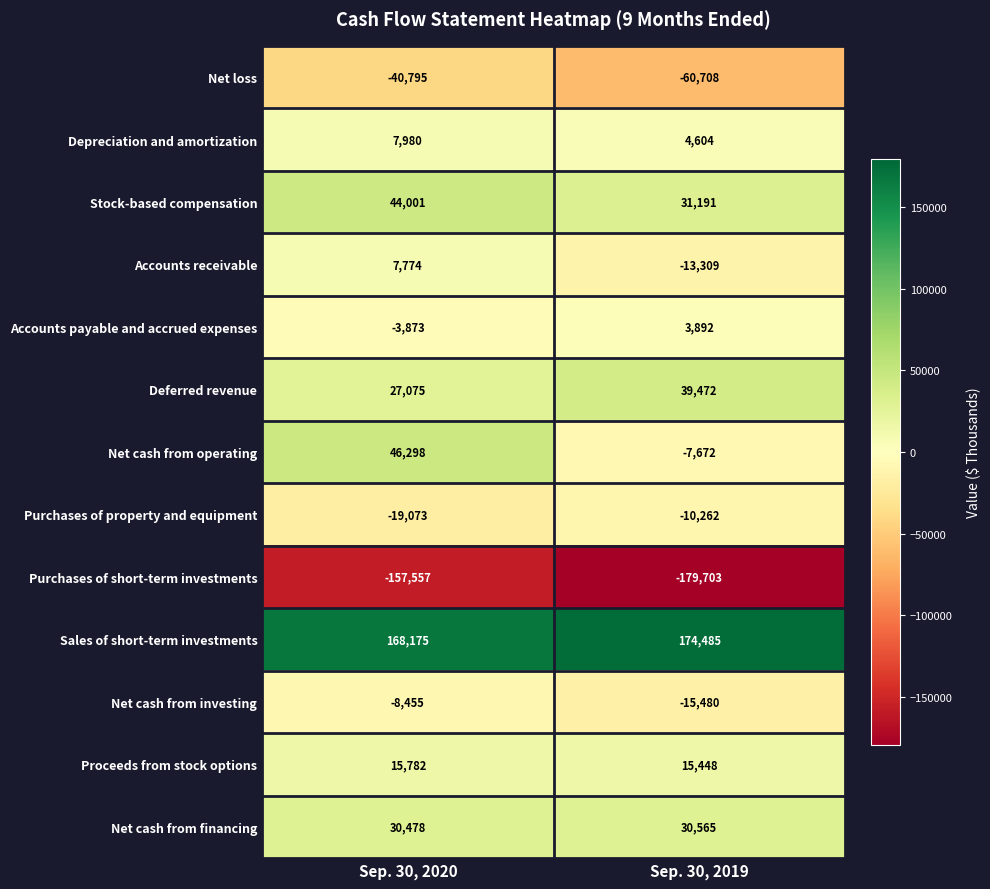

How many distinct data groups are displayed?

13